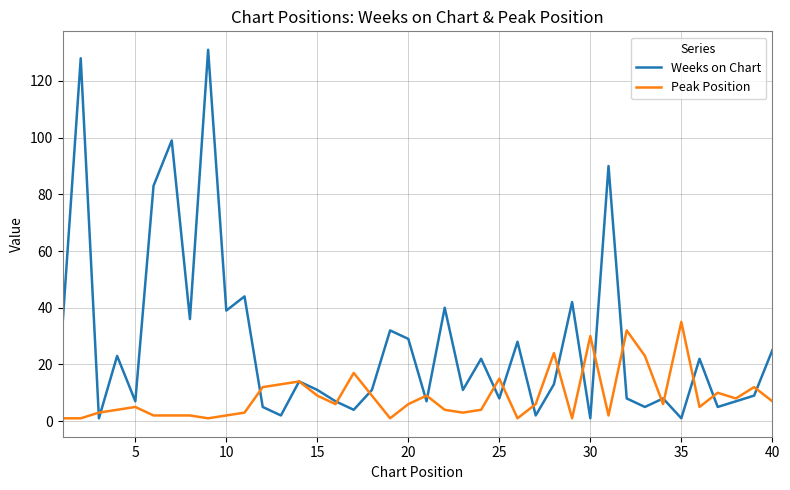

Does the chart have visible grid lines?

Yes